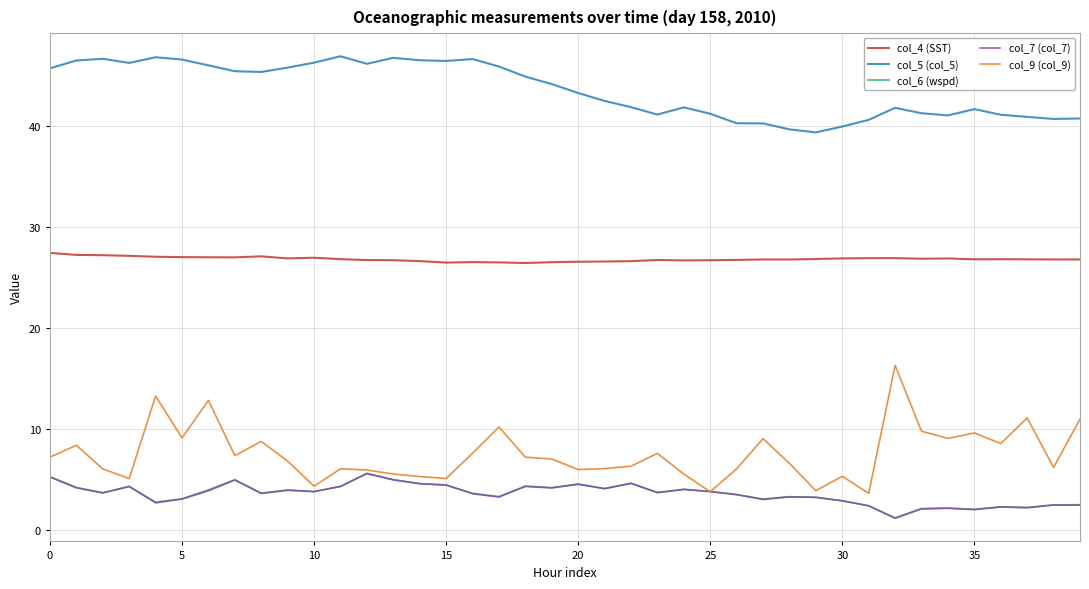

True or false: col_4 (SST) and col_6 (wspd) cross at least once.

False